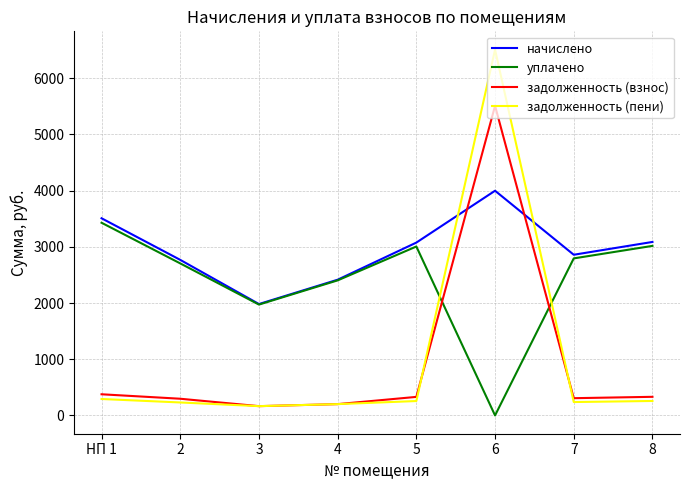

Read the уплачено value at 8.

3016.2